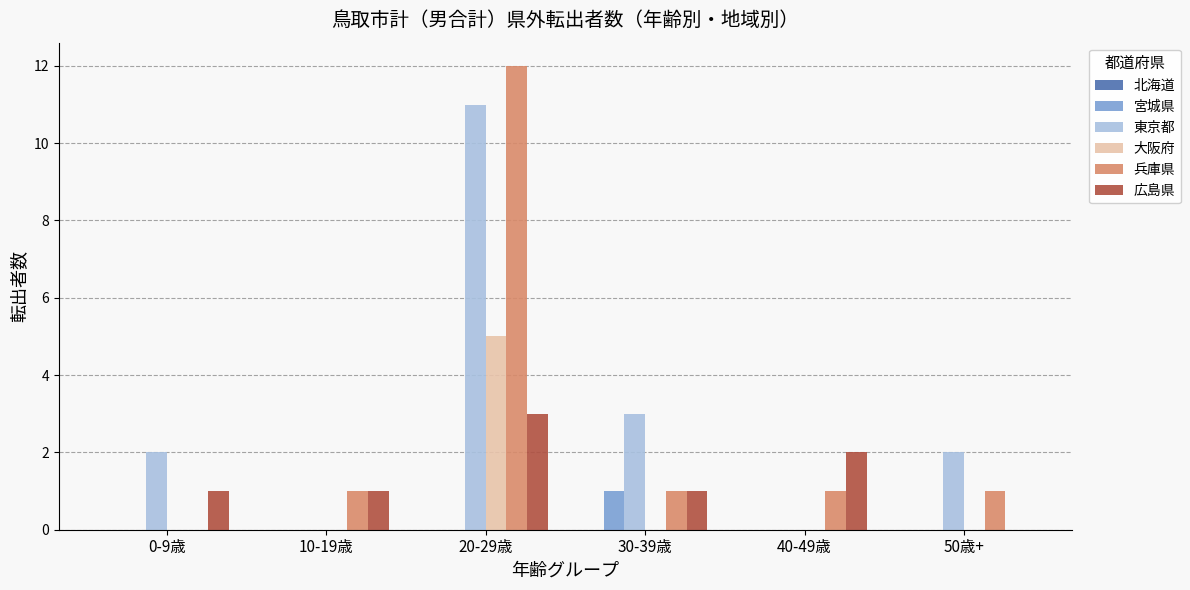

True or false: 東京都 has a value of 1 at 50歳+.

False